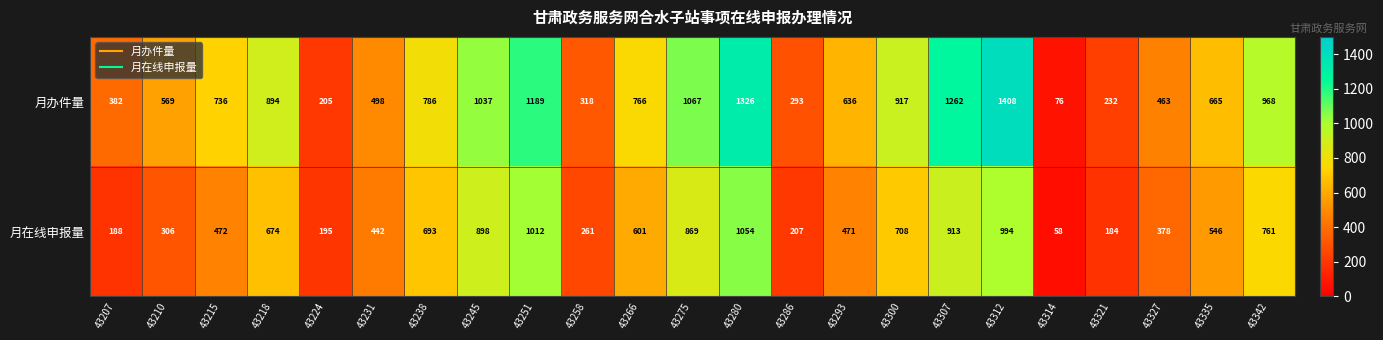

Where is 月在线申报量 nearest to the value 556?

43335